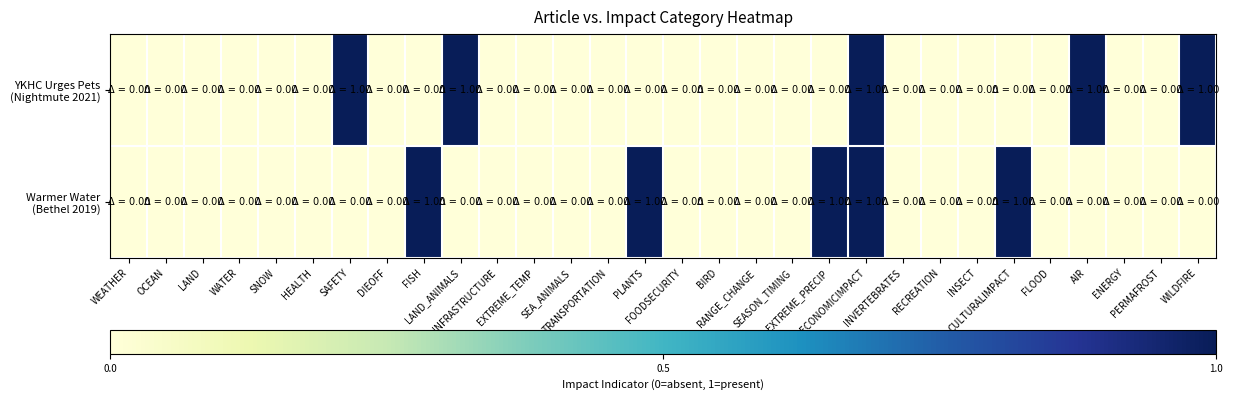

How many categories are shown in the chart?

30